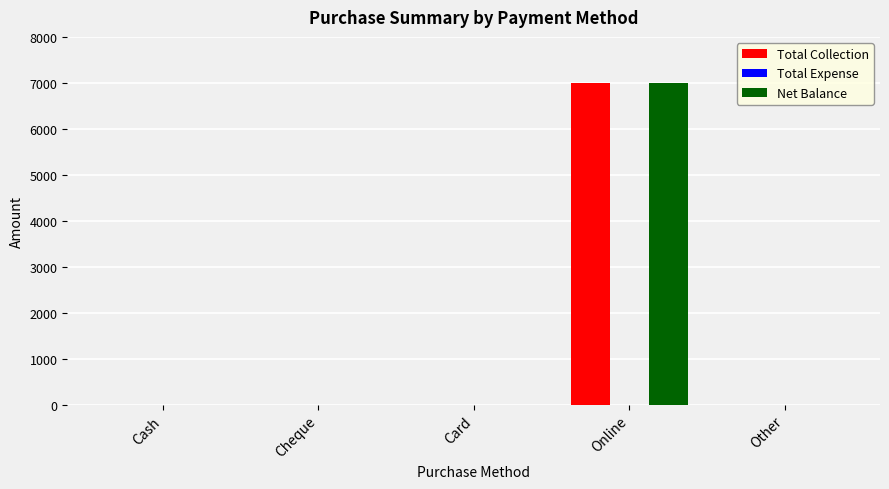

What is the total value across all series at Online?

14000